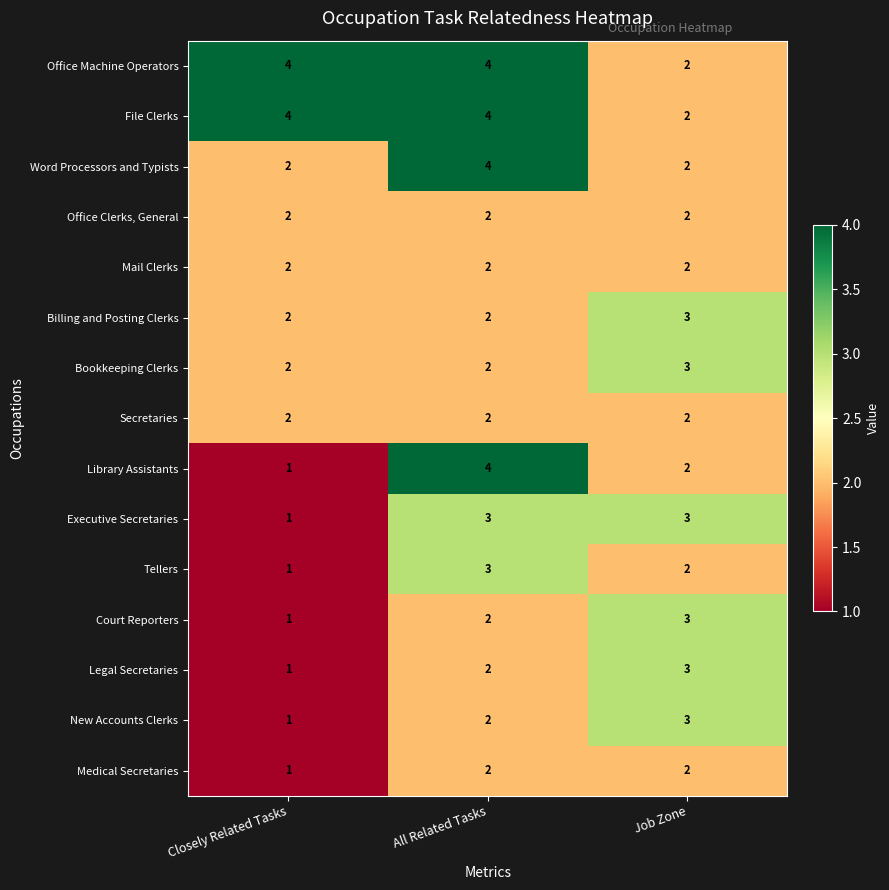

How many data points does each series have?

3